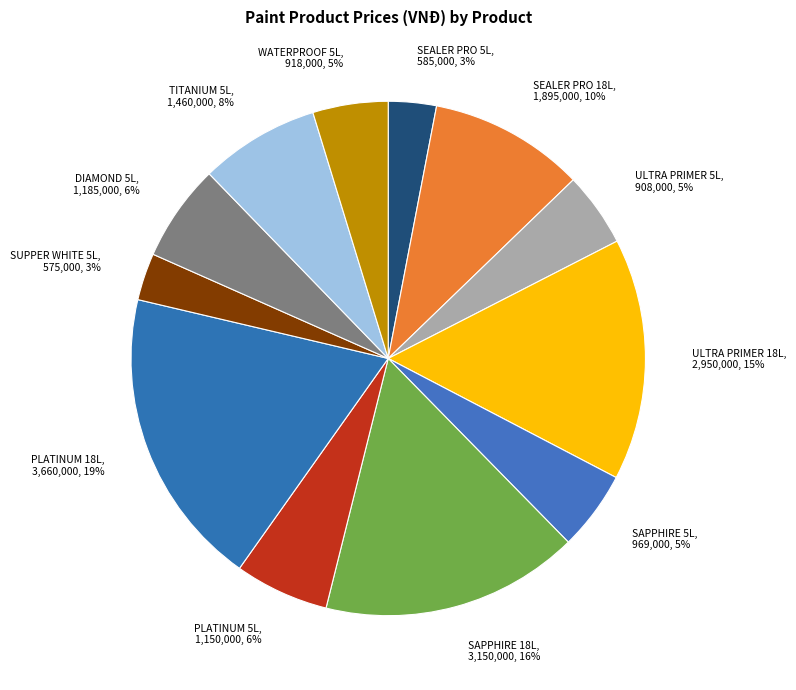

How many slices are in this pie chart?

12